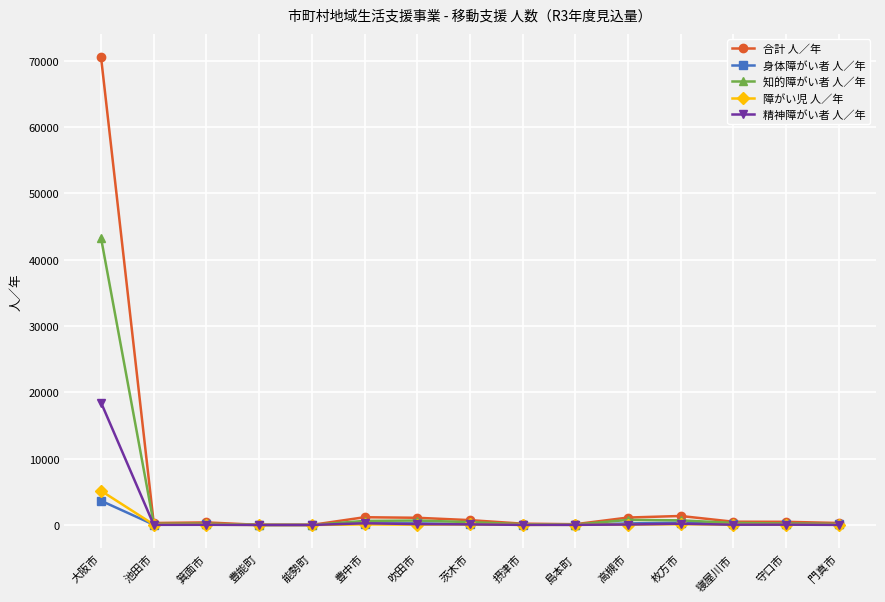

The value of 障がい児 人／年 at 茨木市 is 97. True or false?

True